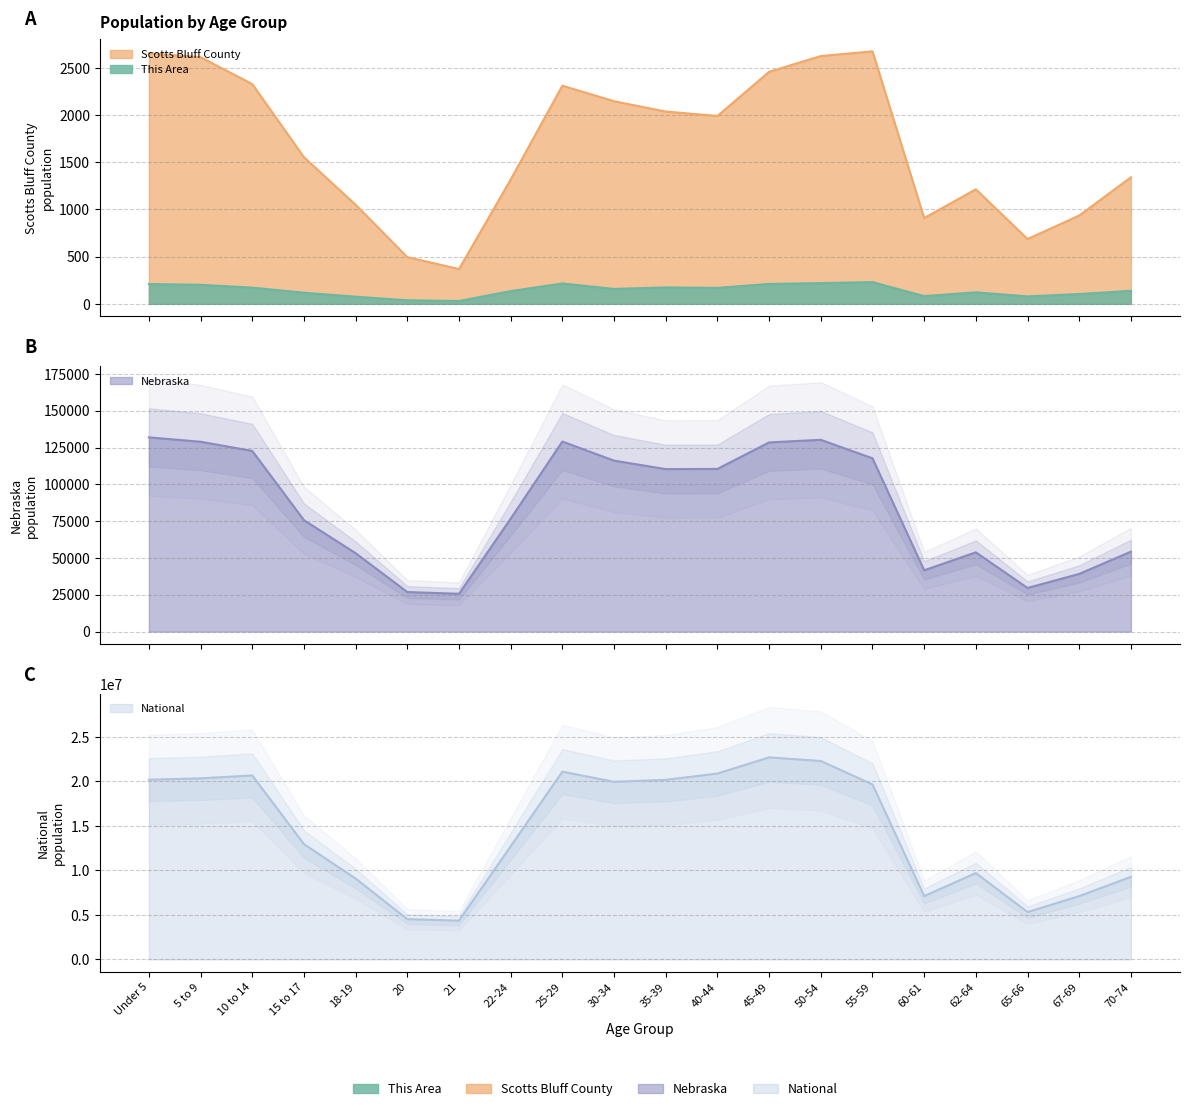

Between 18-19 and 20, which series saw the biggest shift?

National